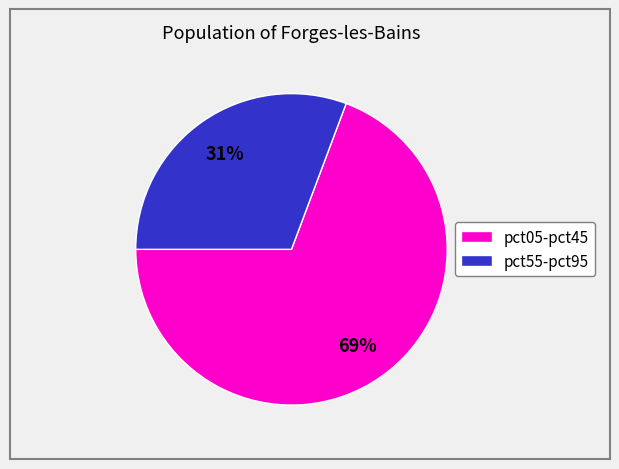

To the nearest percent, what is the average slice percentage?

50%